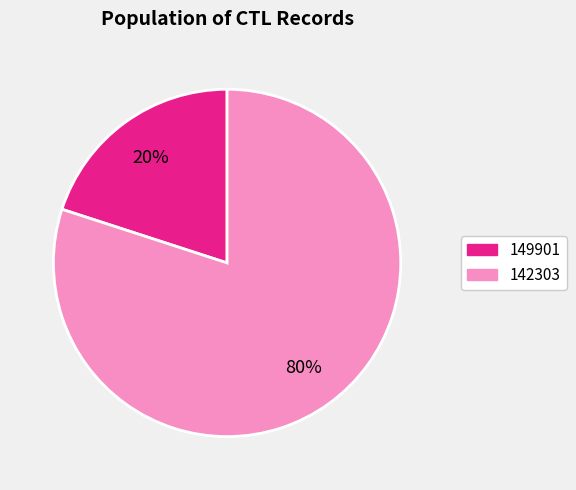

Is the sum of 142303 and 149901 greater than half?

Yes